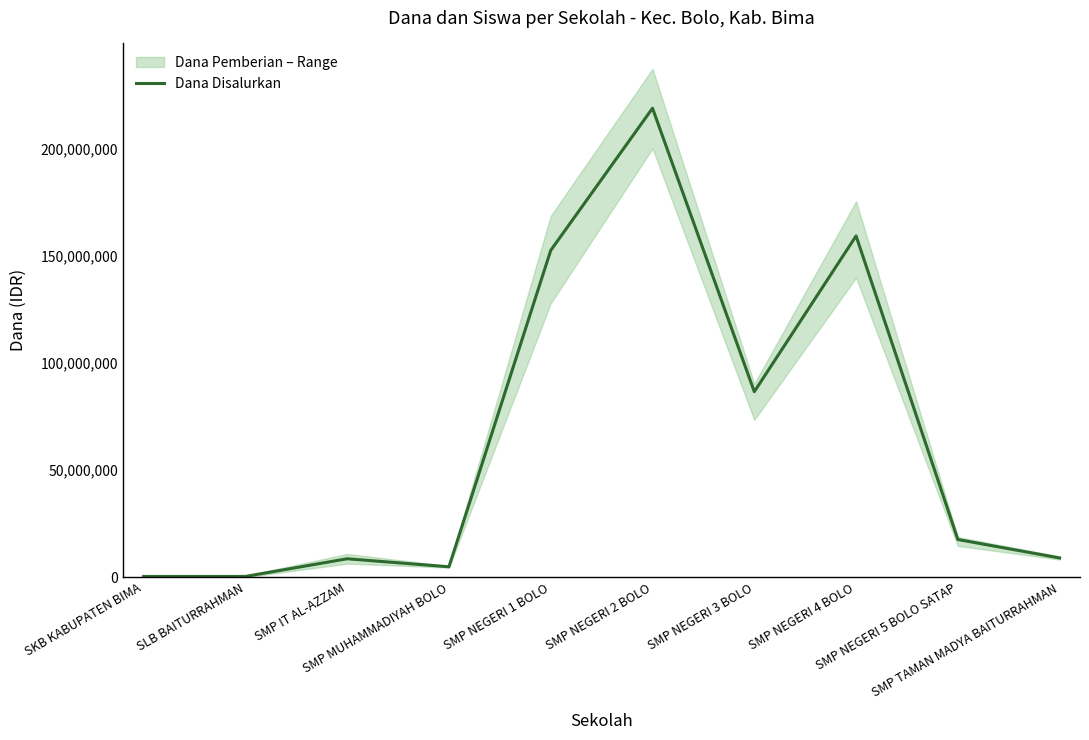

How many interior local peaks (higher than both neighbors) does the data have?

3